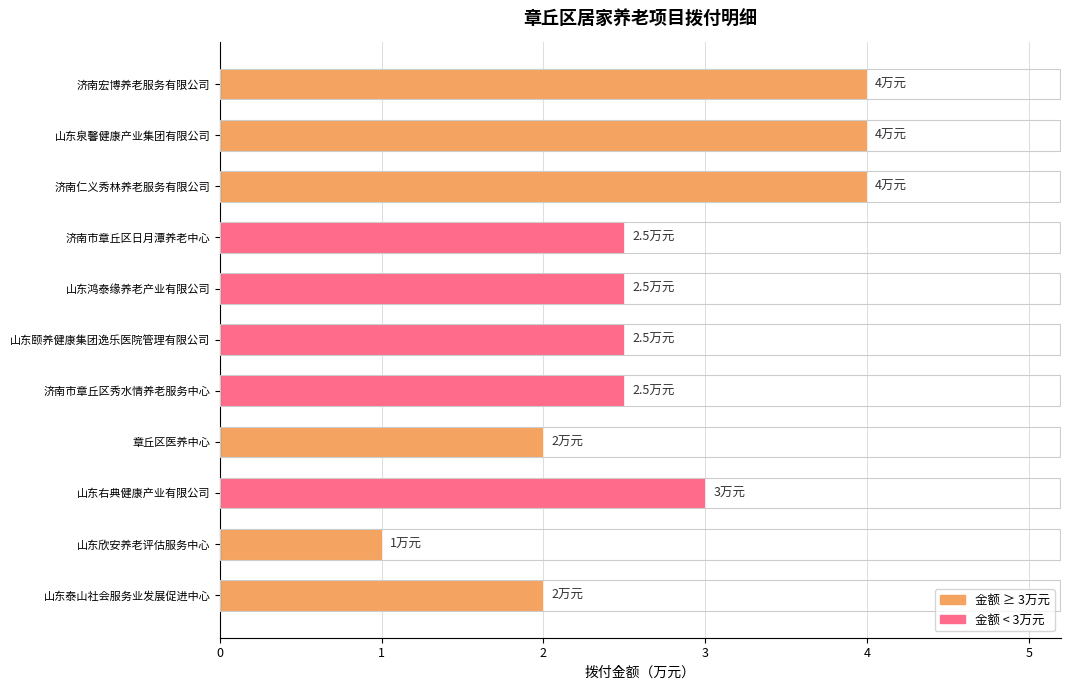

What is the average value?

2.7